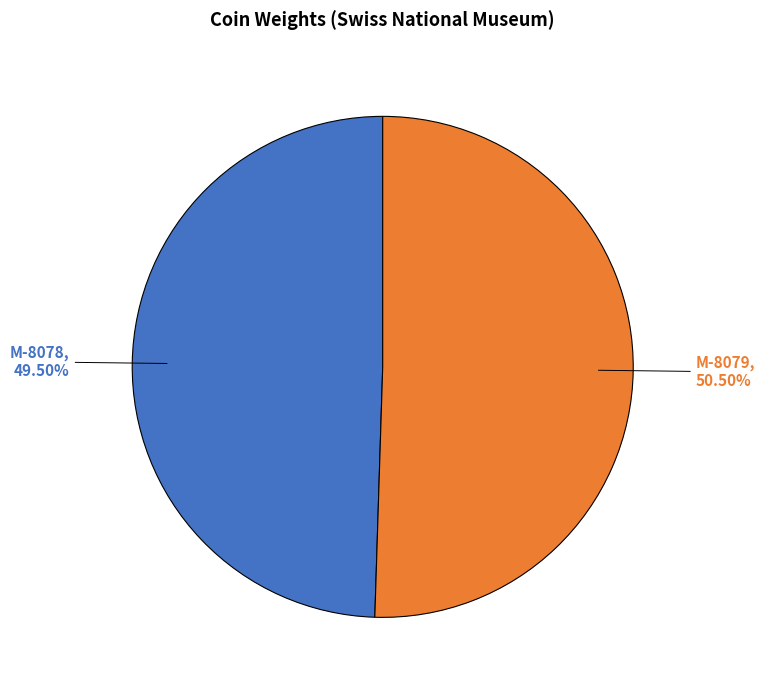

Between M-8079 and M-8078, which is larger?

M-8079